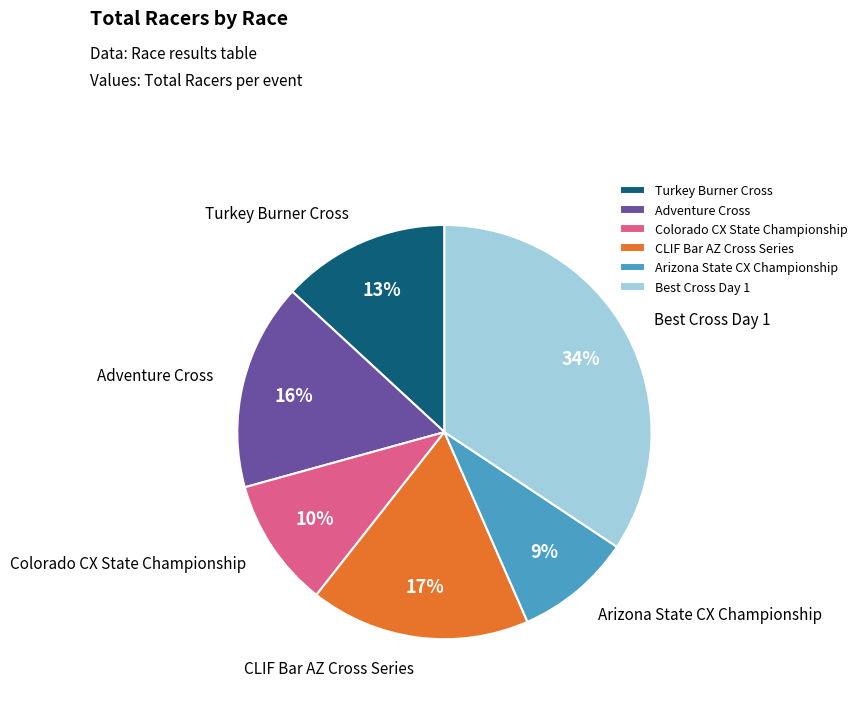

To the nearest percent, what percentage of the pie is Arizona State CX Championship?

9%